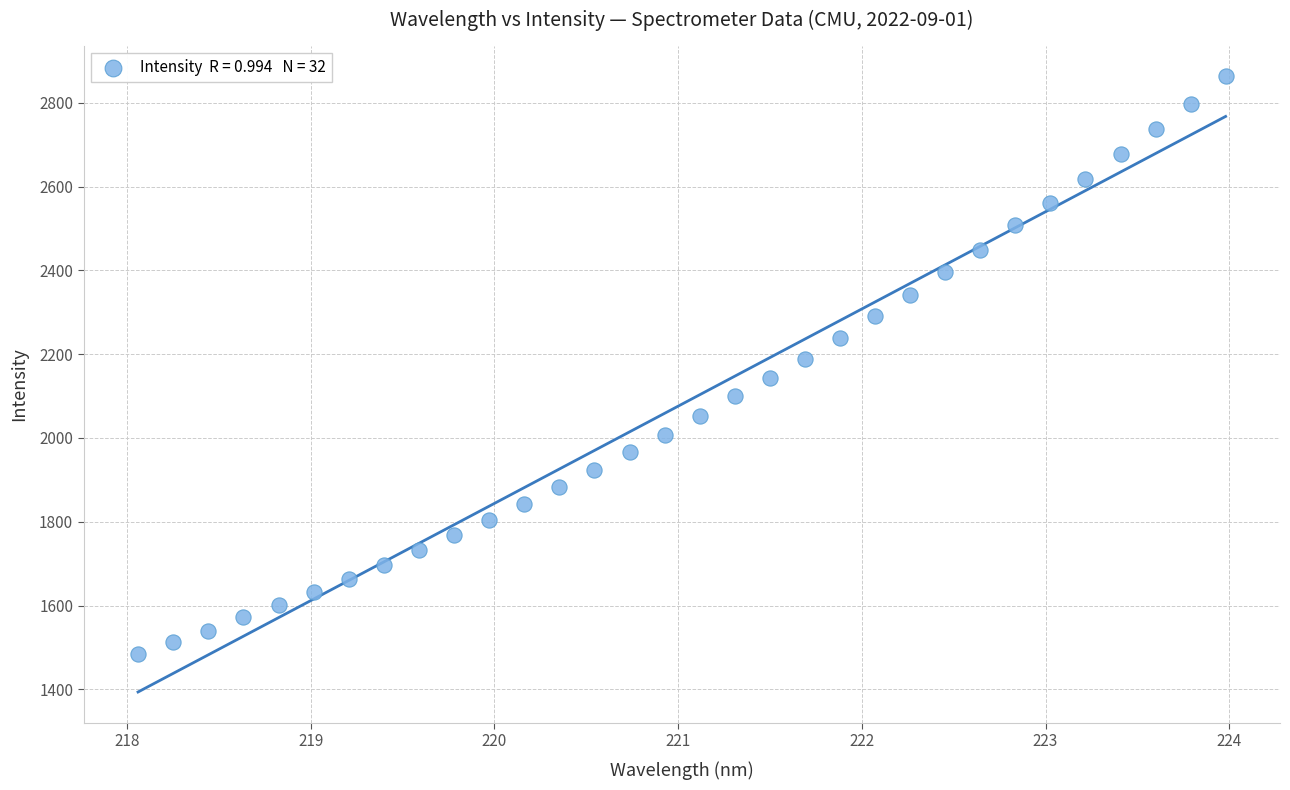

What is the range of Y values (max minus min)?

1379.5